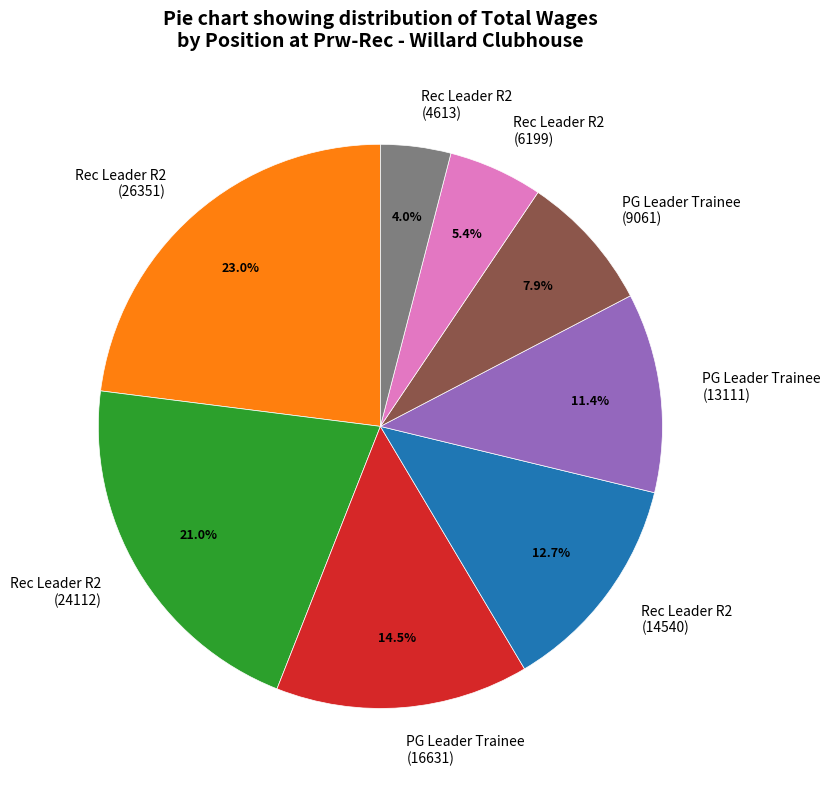

Which category has the biggest portion of the pie?

Rec Leader R2 (26351)